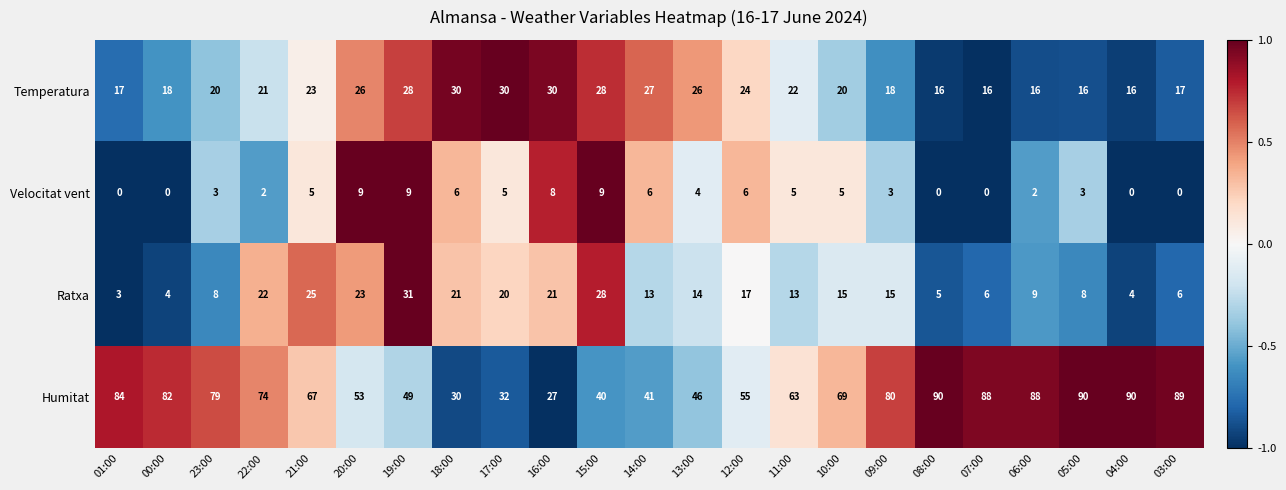

What is the greatest value displayed?

90